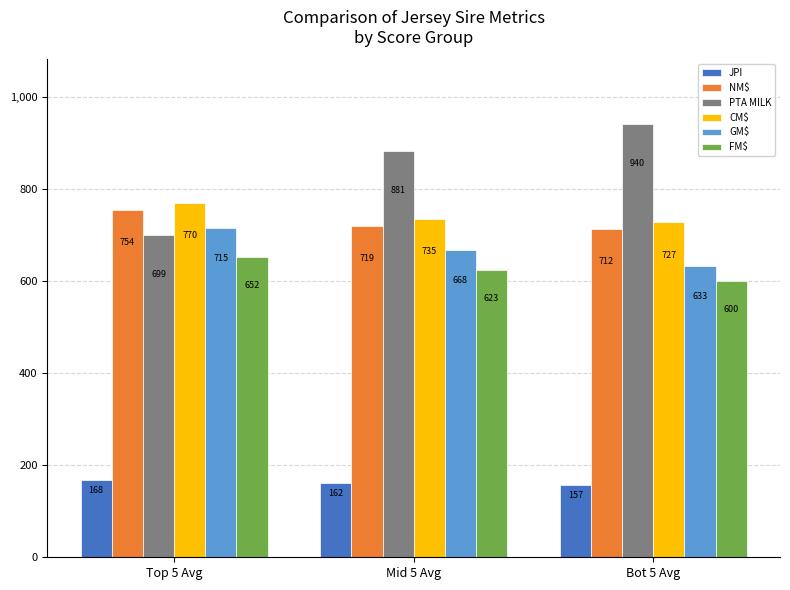

At how many categories does at least one series exceed 256?

3